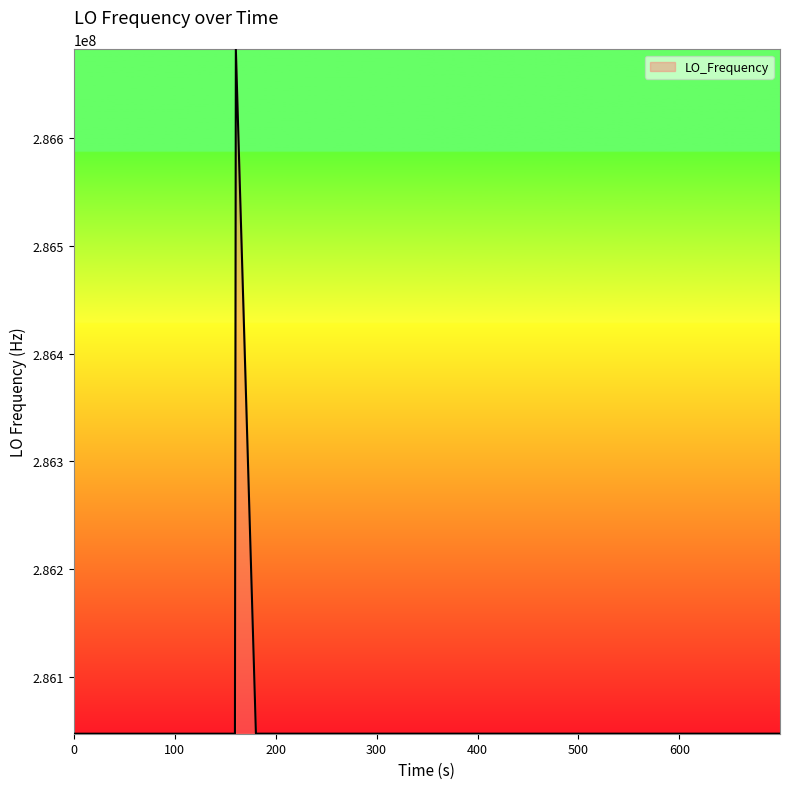

True or false: there are more than 2 points higher than both neighbors.

True